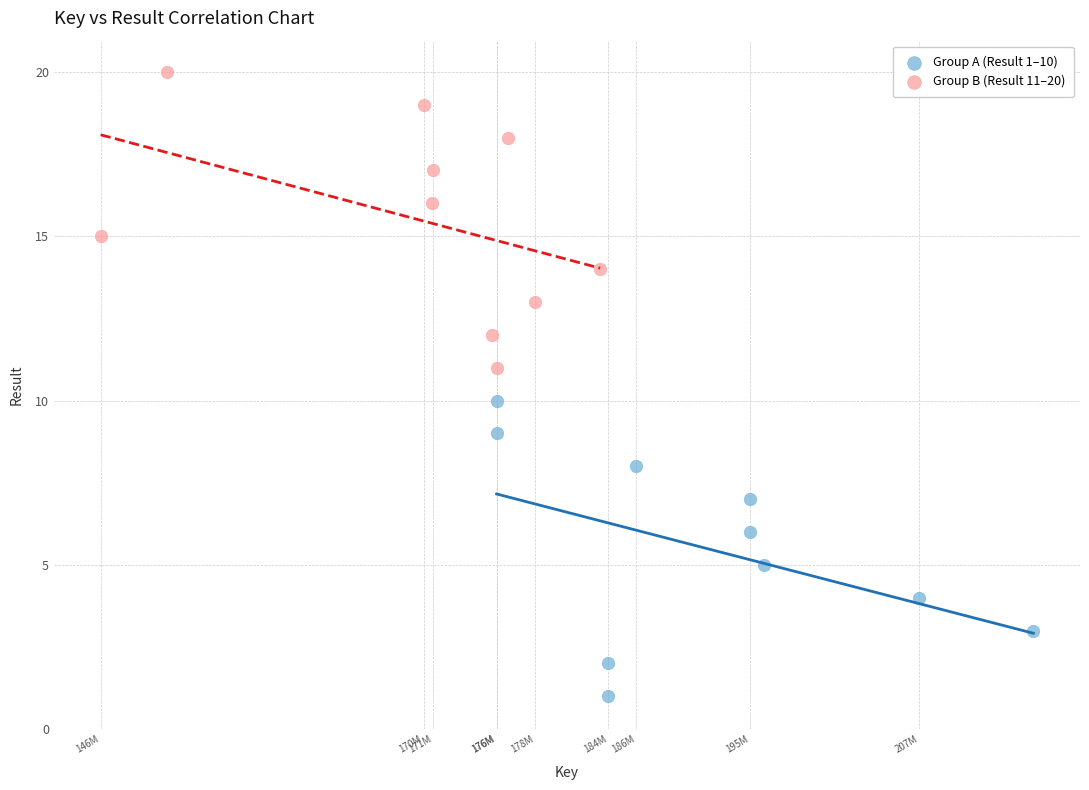

Which series contains the highest Y value?

Group B (Result 11–20)